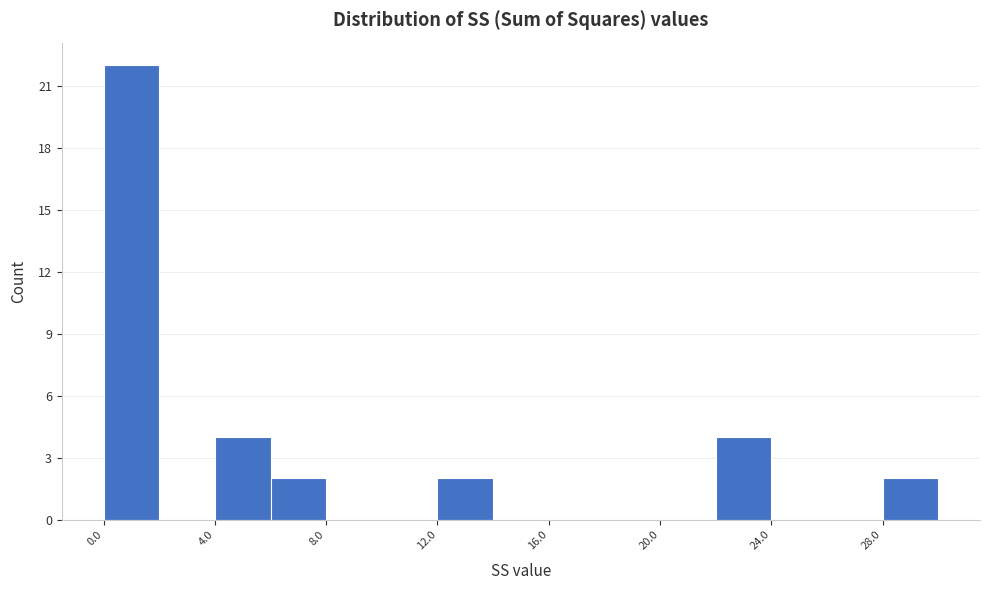

Read against the x-axis, roughly where is the centre of the tallest bar?

1.0